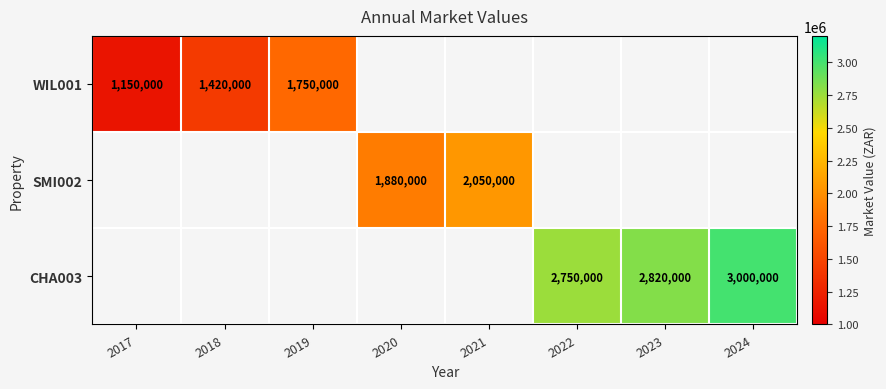

Is it true that CHA003 equals 3939560 at 2022?

False